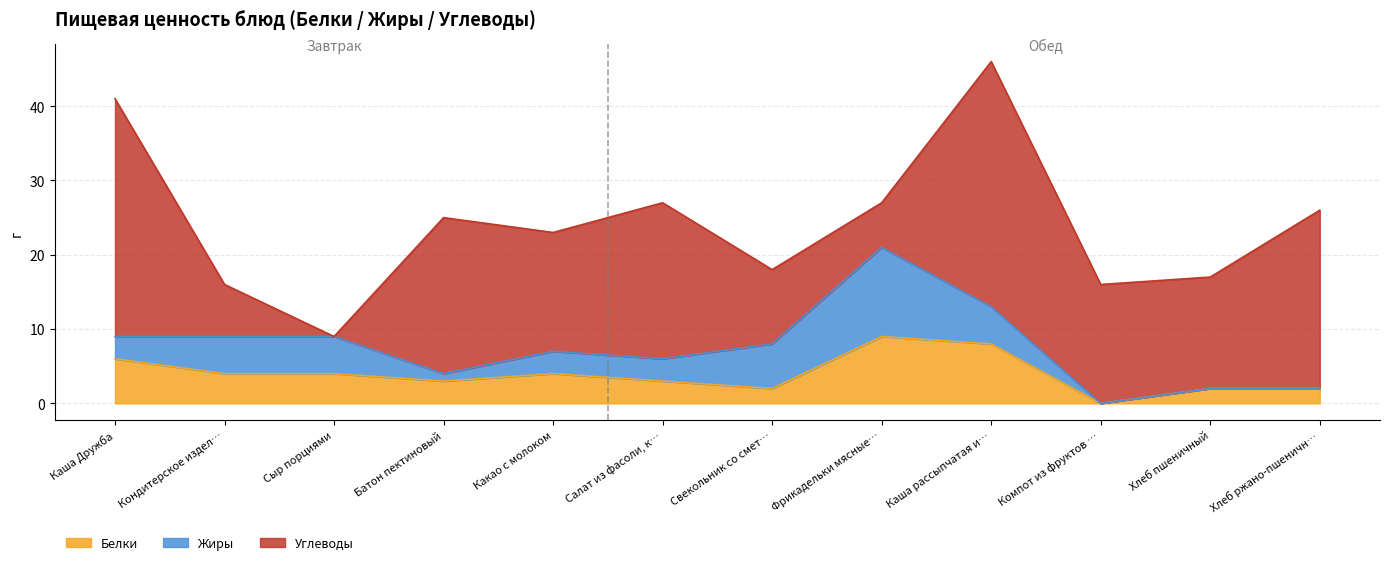

Rank the categories by Жиры value from lowest to highest.

Компот из фруктов и ягод с/м, Хлеб пшеничный, Хлеб ржано-пшеничный, Батон пектиновый, Каша Дружба, Какао с молоком, Салат из фасоли, кукурузы и сухариков, Кондитерское изделие (пряник), Сыр порциями, Каша рассыпчатая из гречневой крупы, Свекольник со сметаной, Фрикадельки мясные с соусом